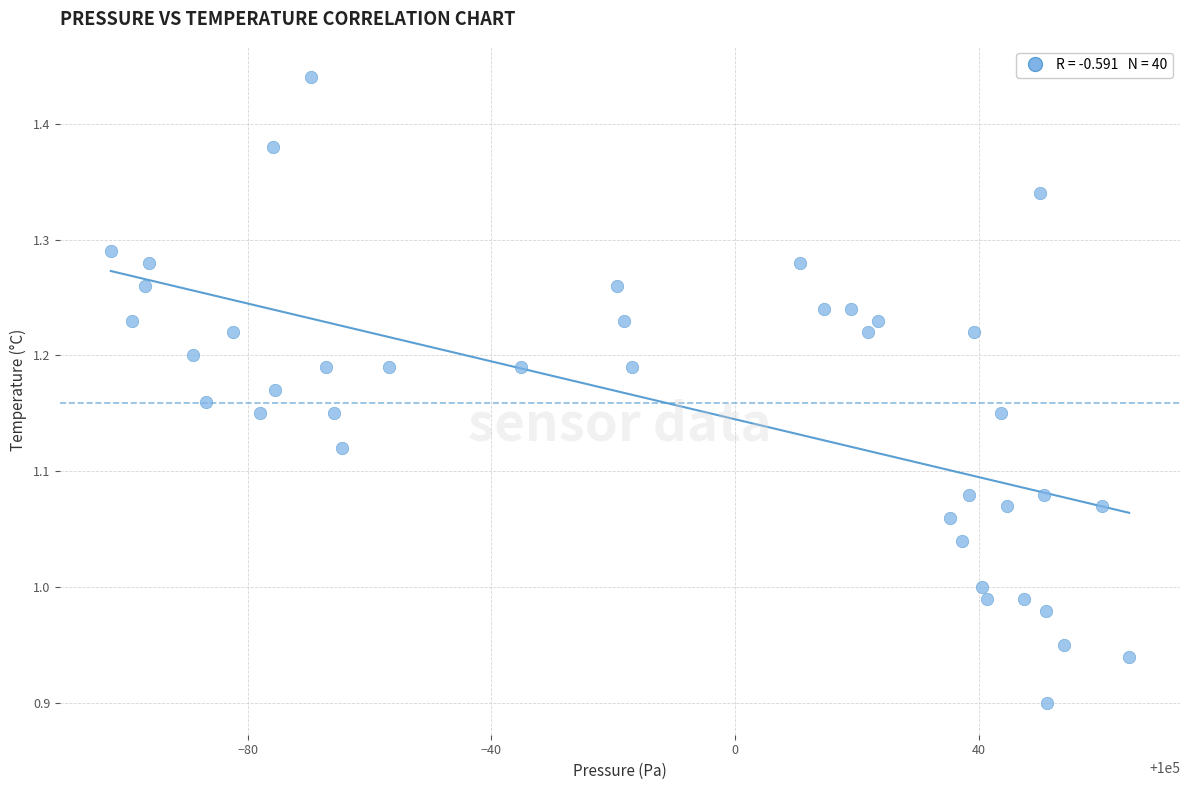

What is the range of Y values (max minus min)?

0.5